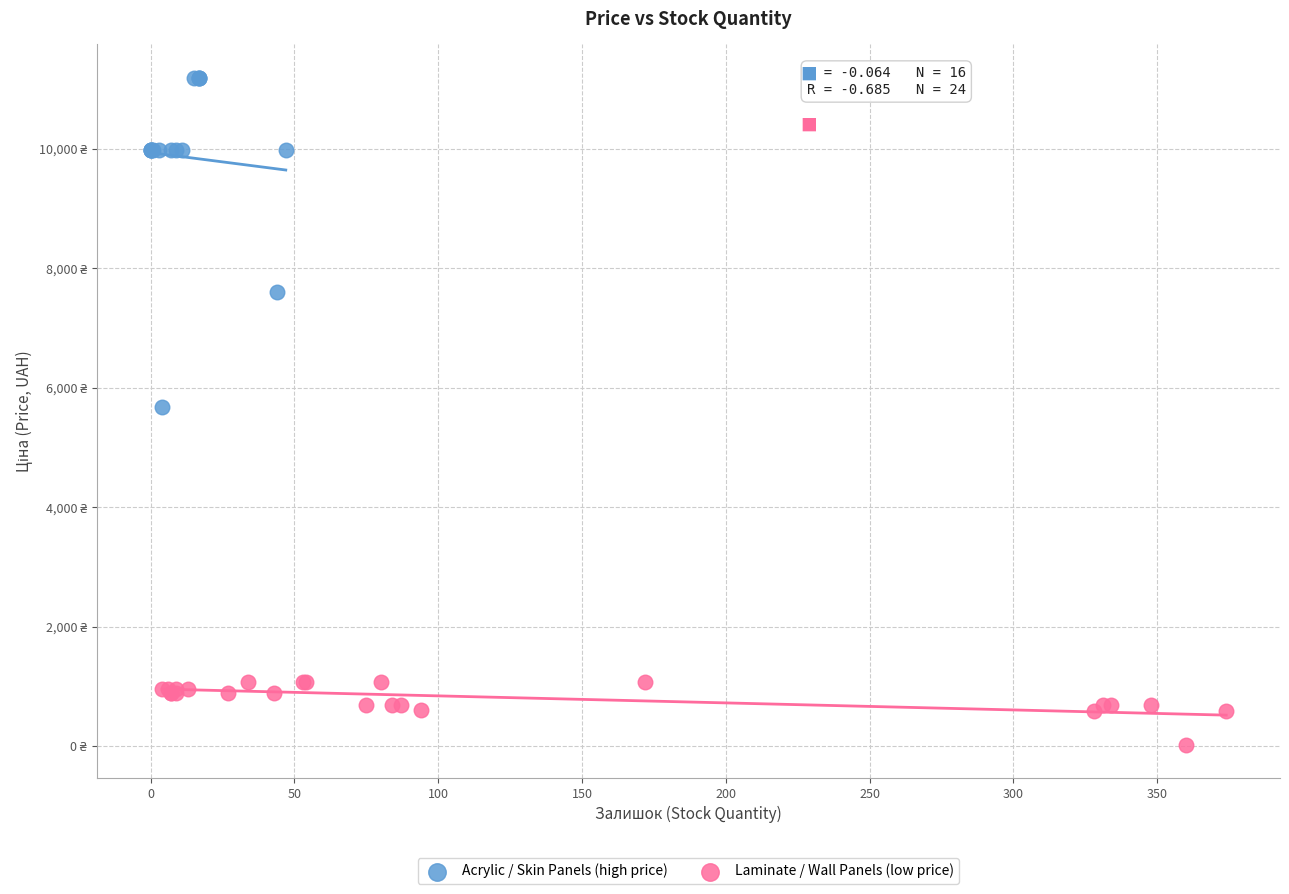

Which series reaches the minimum Y coordinate?

Laminate / Wall Panels (low price)